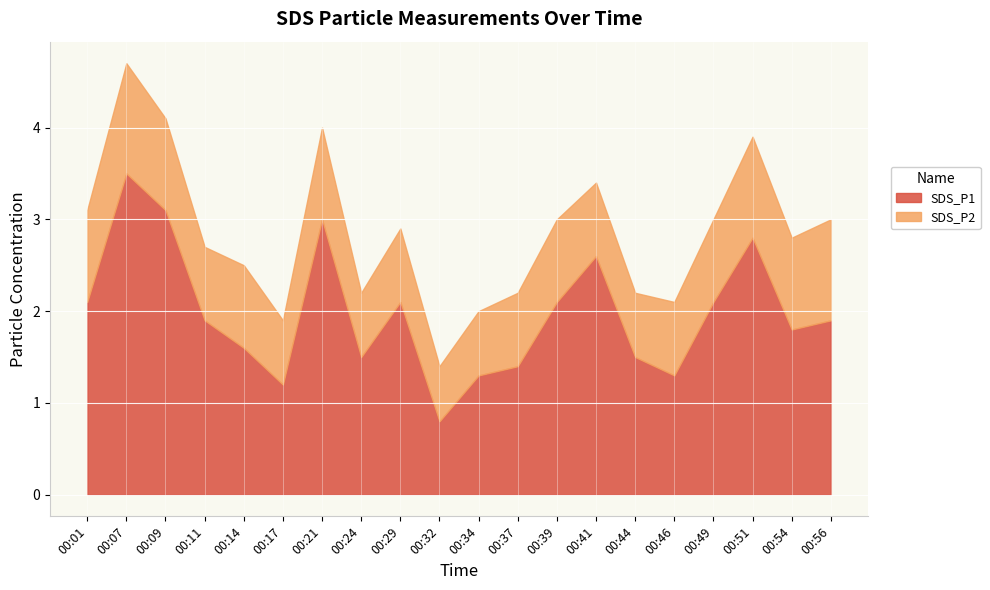

At which category does SDS_P2 reach its first local valley?

00:11